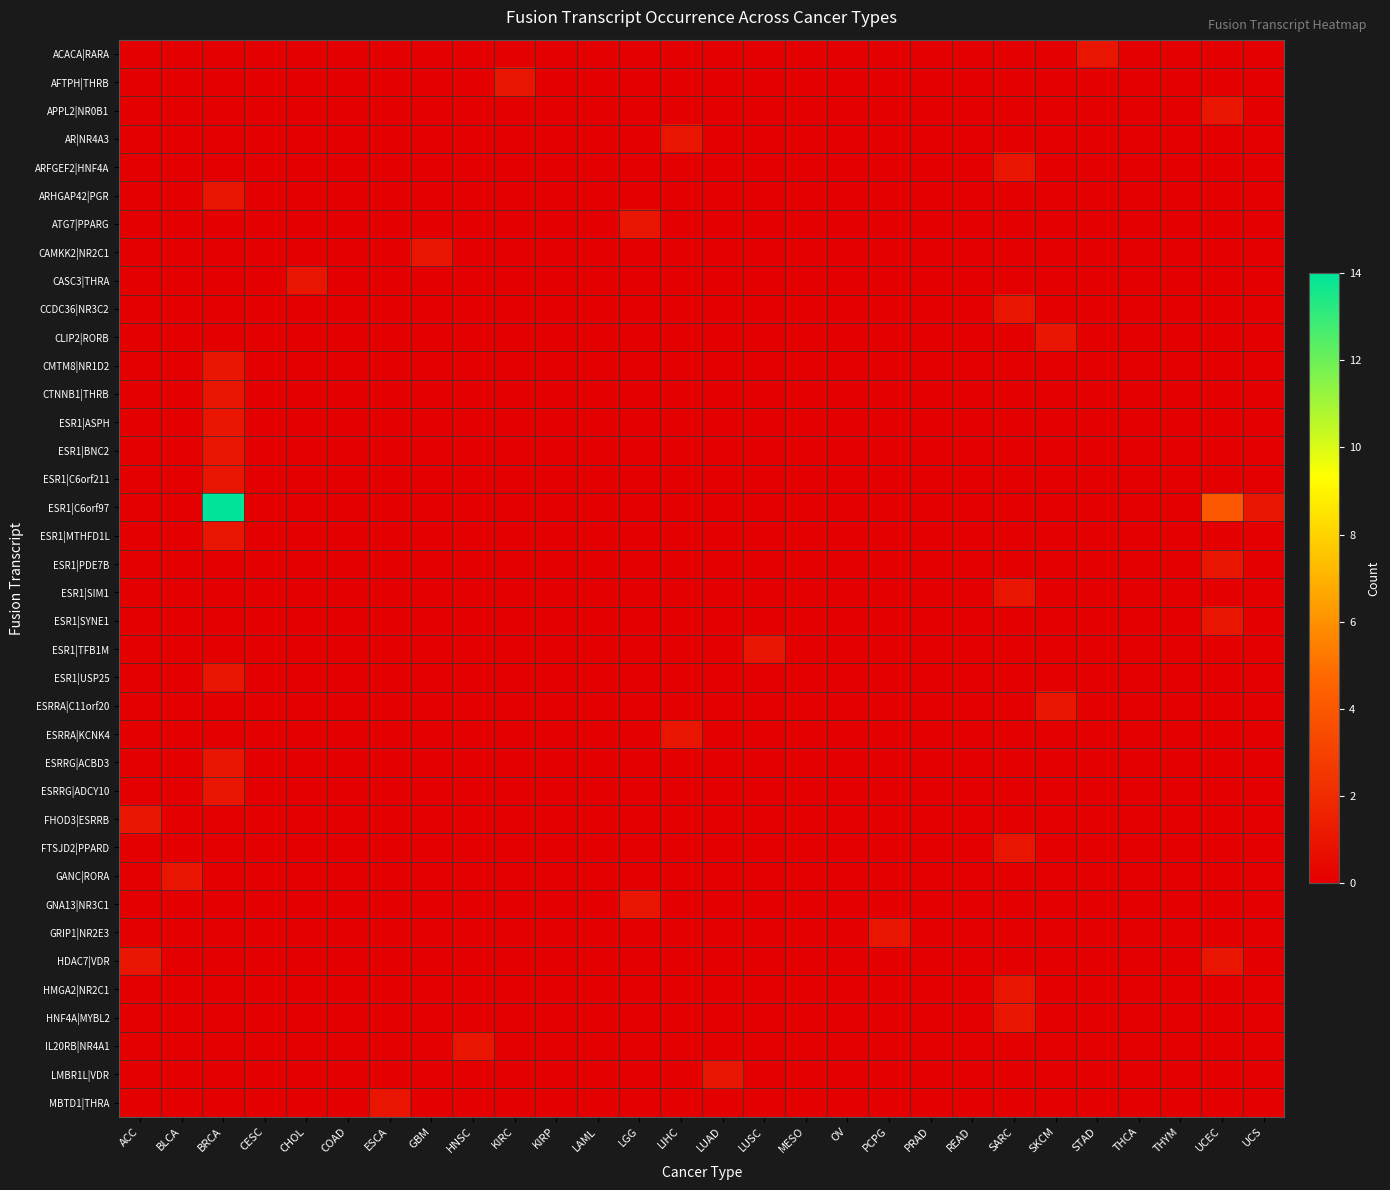

Which has a higher value, THCA or SARC?

THCA